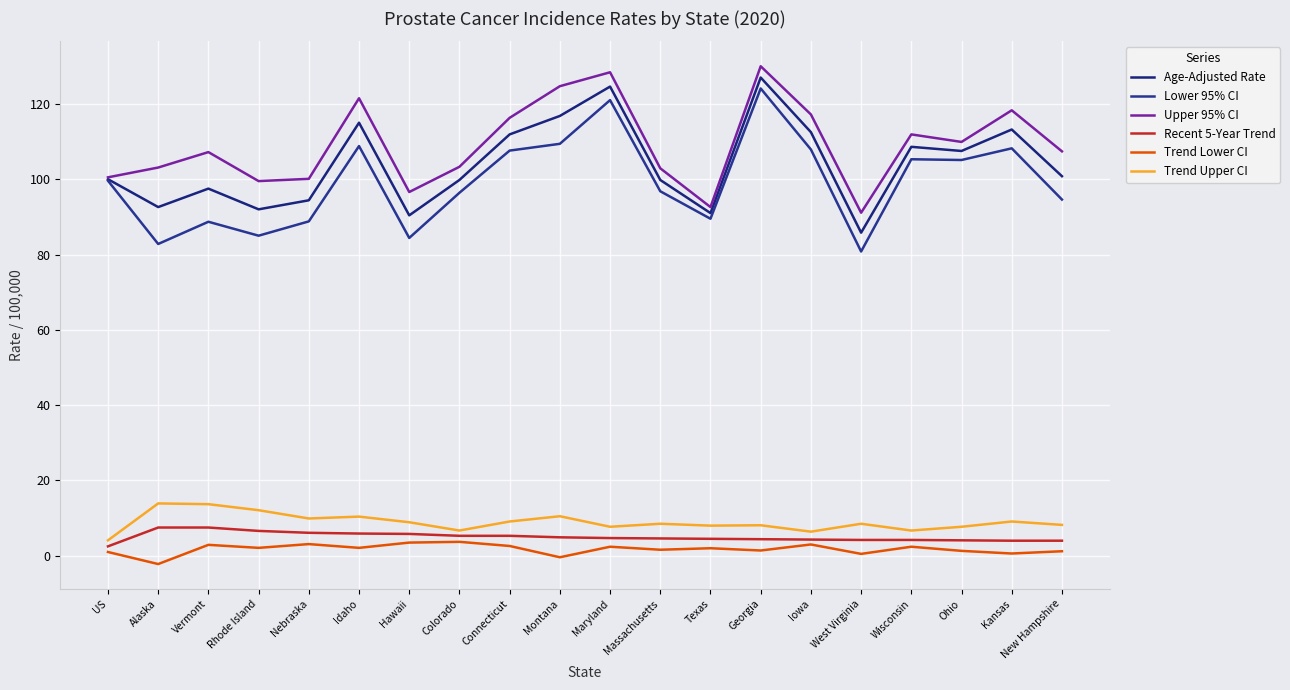

Where does the Recent 5-Year Trend series first go above 4?

Alaska